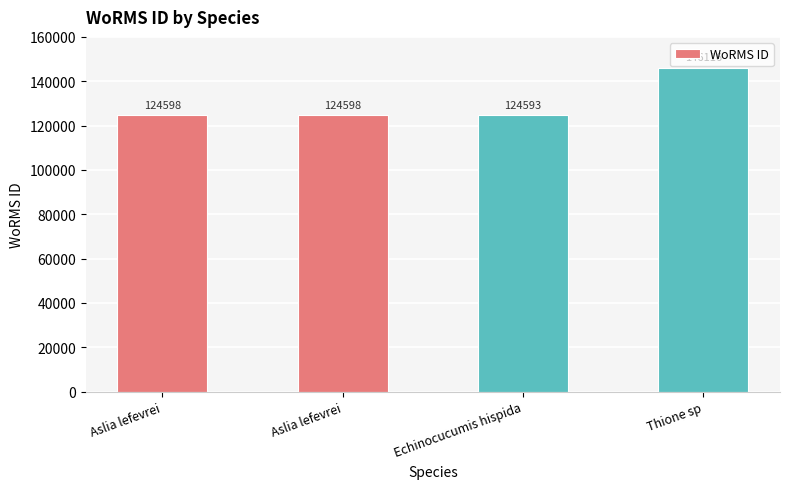

Approximately how many times larger is the value at Aslia lefevrei compared to Aslia lefevrei?

1.0